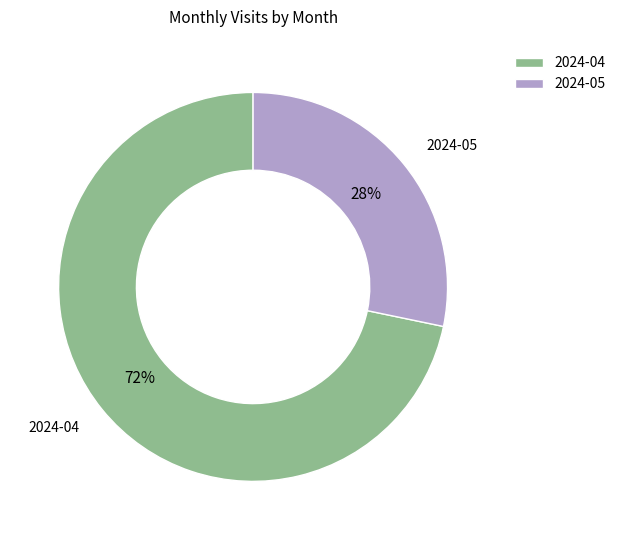

To the nearest percent, what is the combined percentage of 2024-05 and 2024-04?

100%